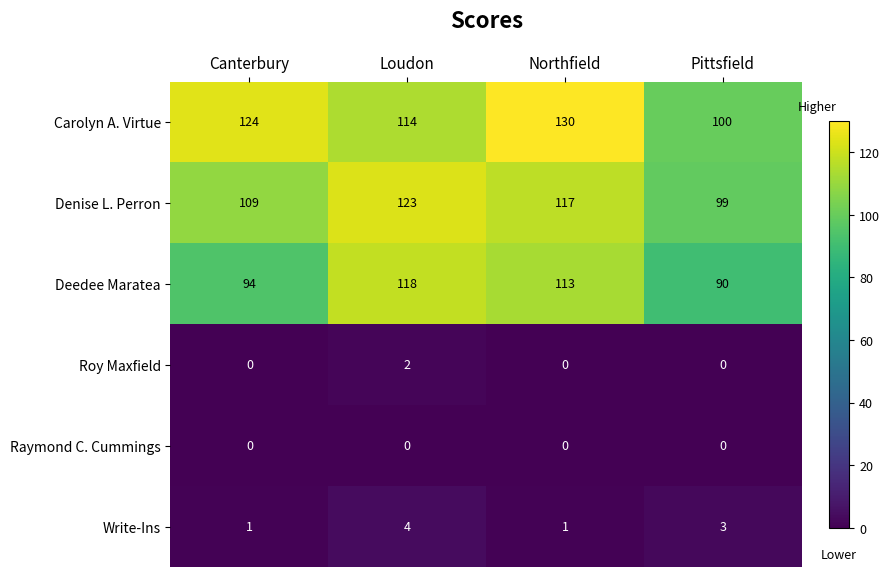

How many data points does each series have?

4